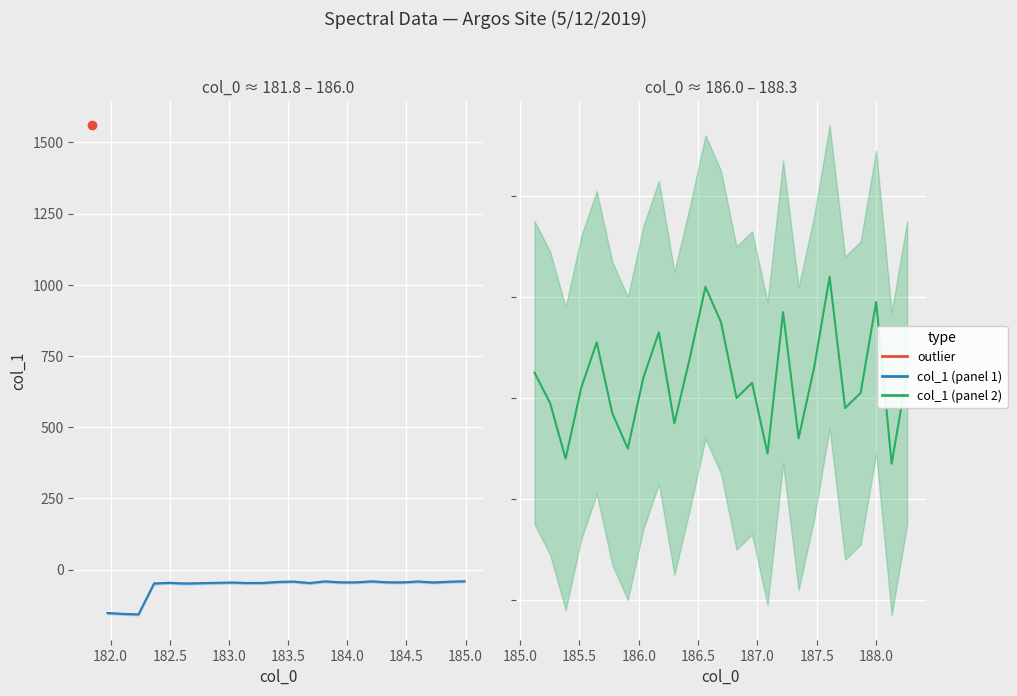

How many interior local valleys (lower than both neighbors) does the data have?

8